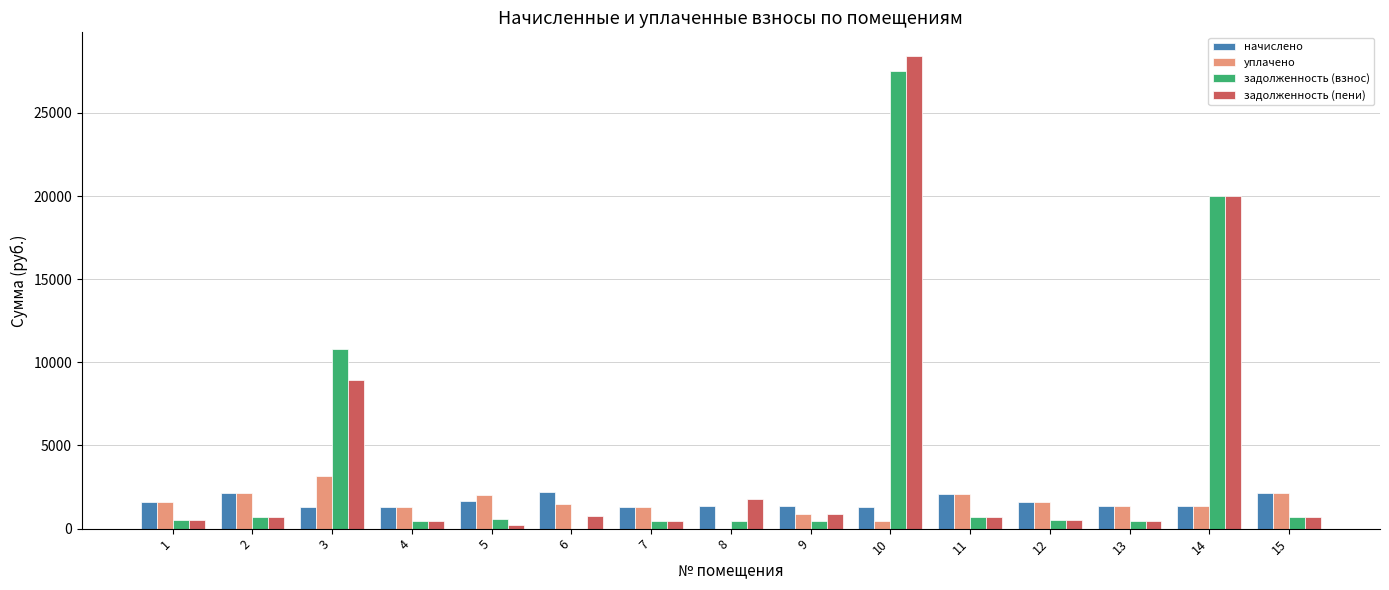

The задолженность (взнос) series shows 438.7 at 4. True or false?

True